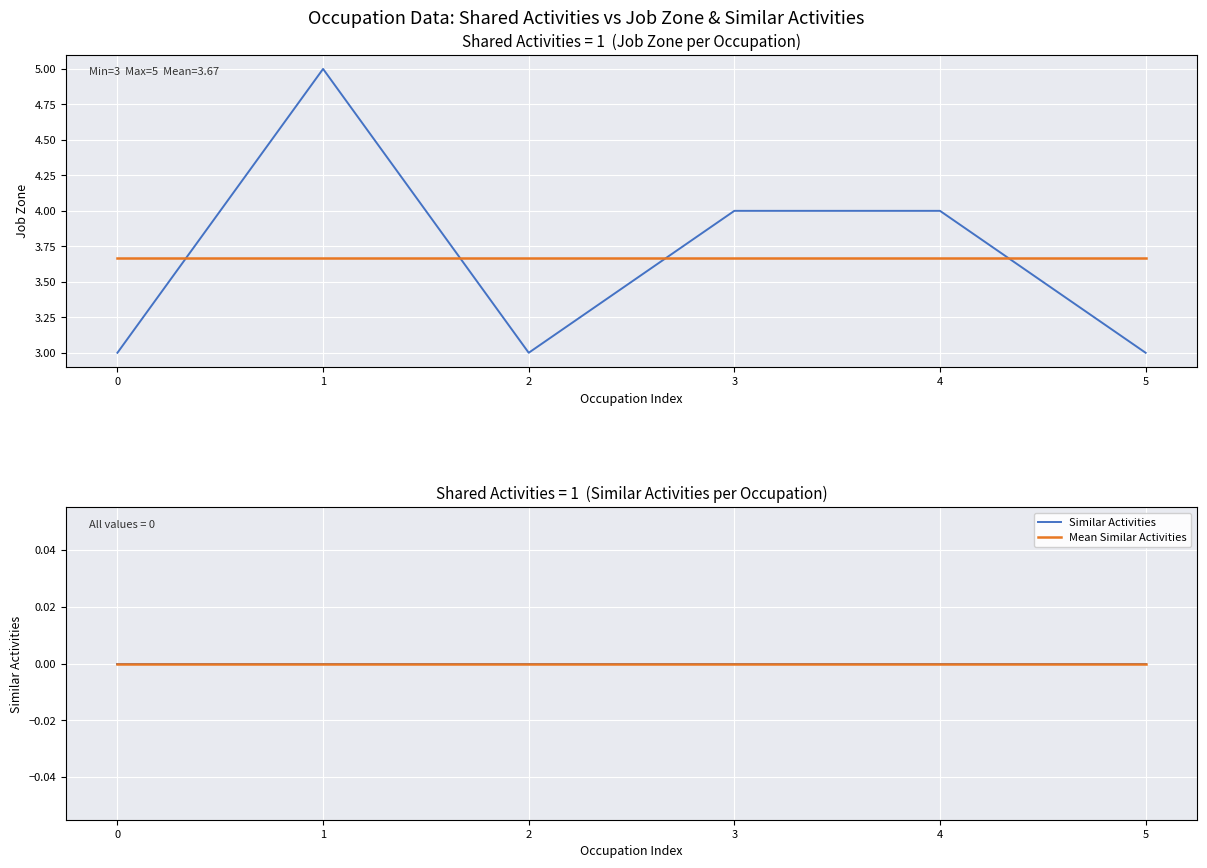

Read the Job Zone value at 5.

3.0